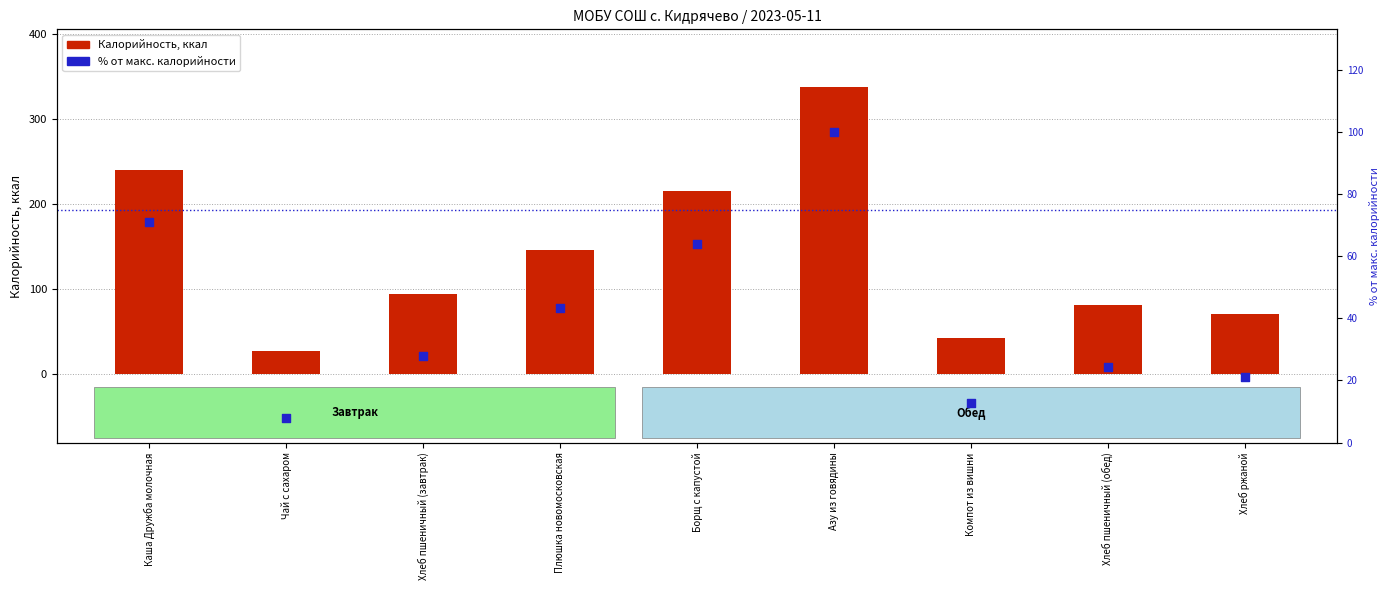

Which series reaches the maximum Y coordinate?

Калорийность